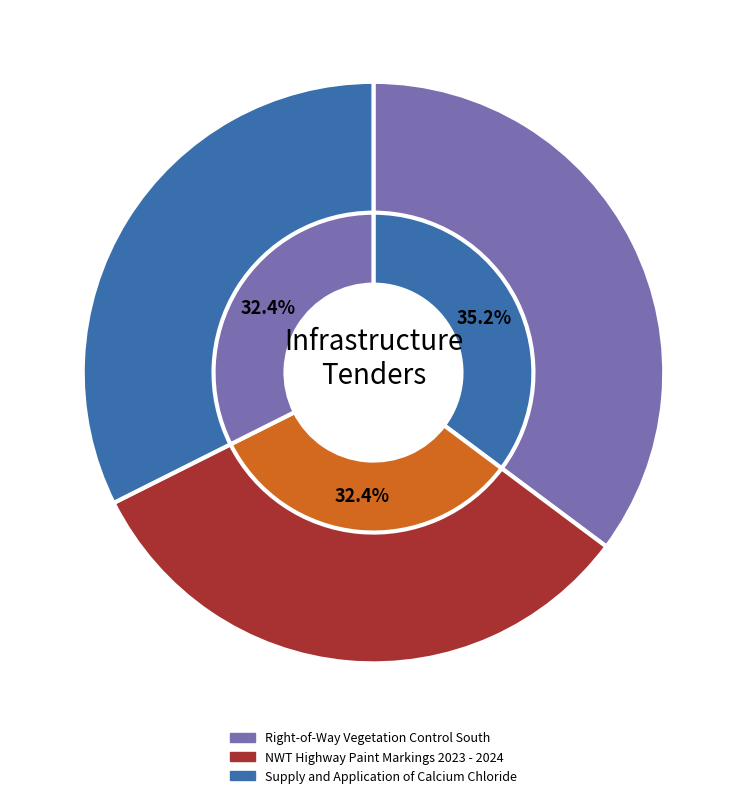

To the nearest percent, what is the average slice percentage?

33%